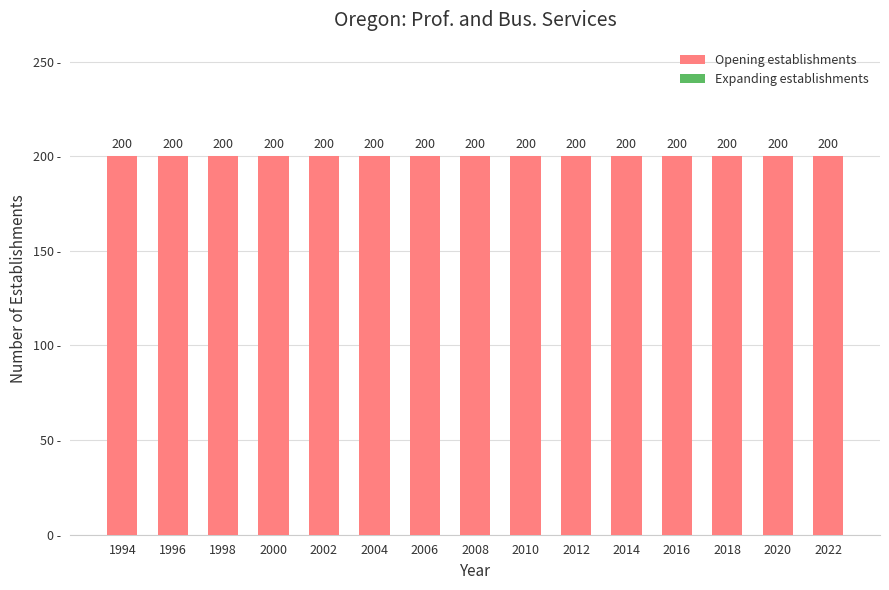

Rank the series at 2010 from lowest to highest value.

Expanding establishments, Opening establishments